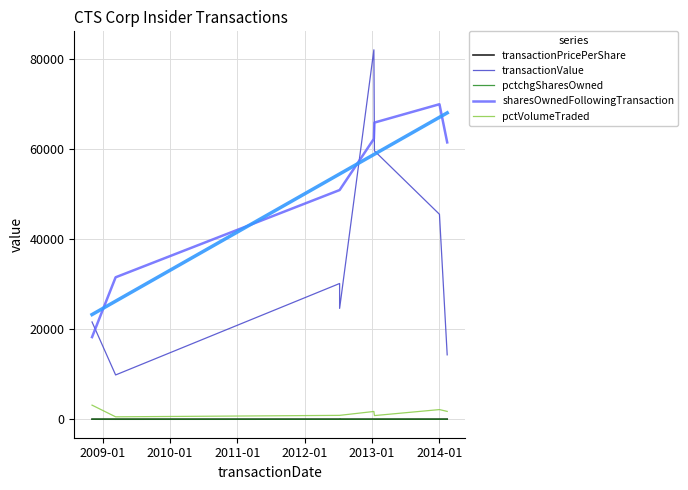

Is the value of pctVolumeTraded at 2014-01 greater than the value of pctchgSharesOwned at 2012-01?

Yes